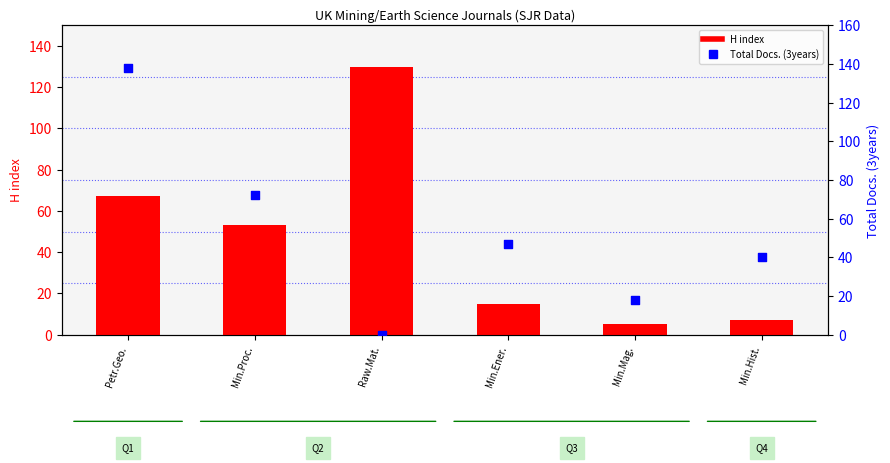

At how many categories does at least one series exceed 69?

3